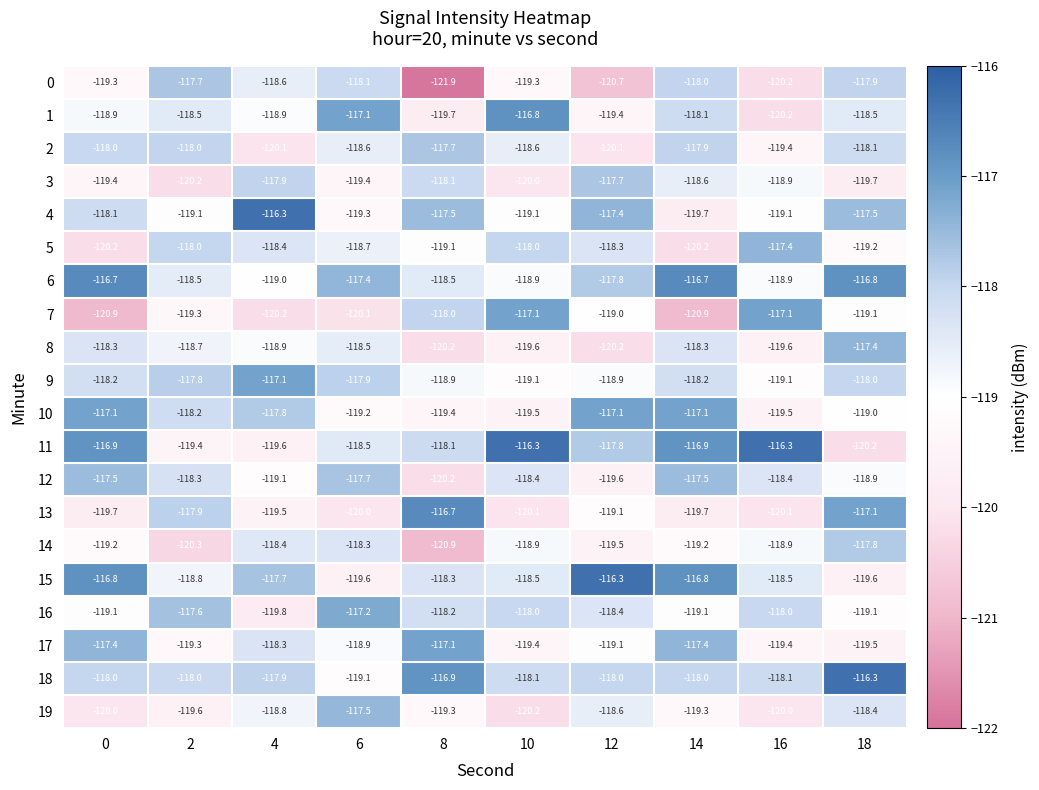

What is the sum of all 13 values?

-1189.9